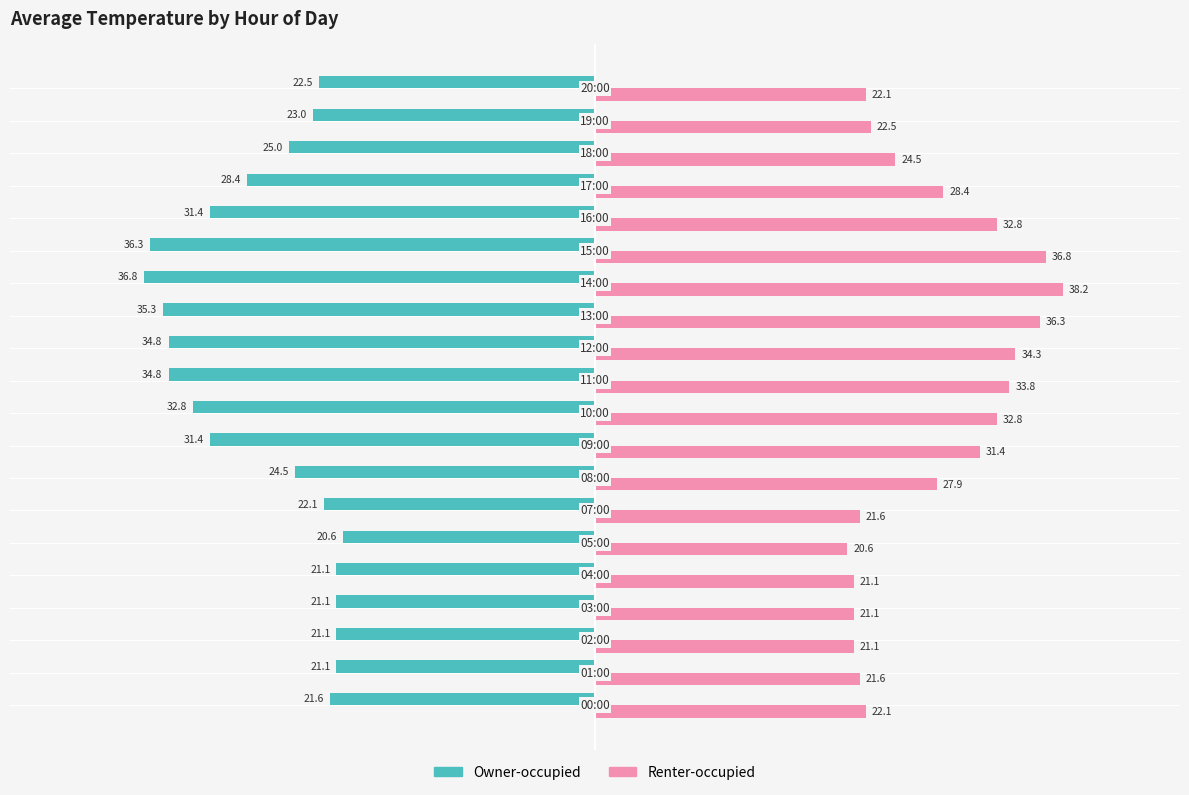

Rank the series by their average value, from lowest to highest.

Owner-occupied, Renter-occupied